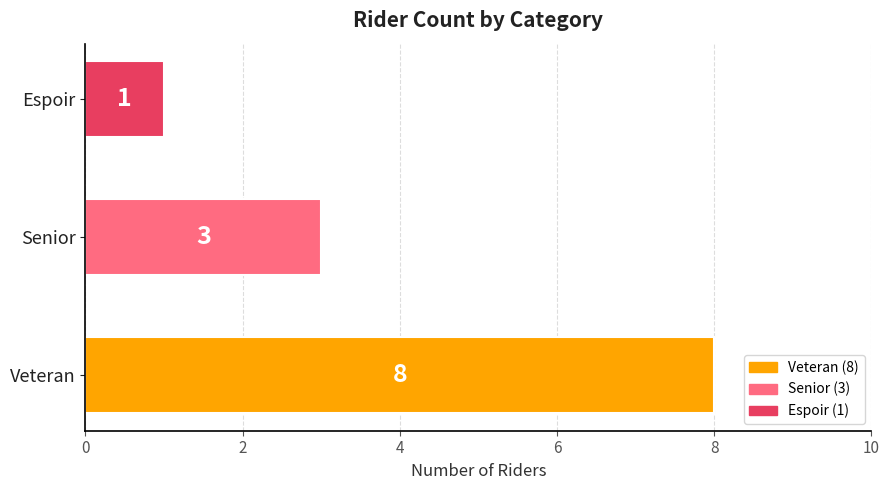

Which has a higher value, Senior or Espoir?

Senior